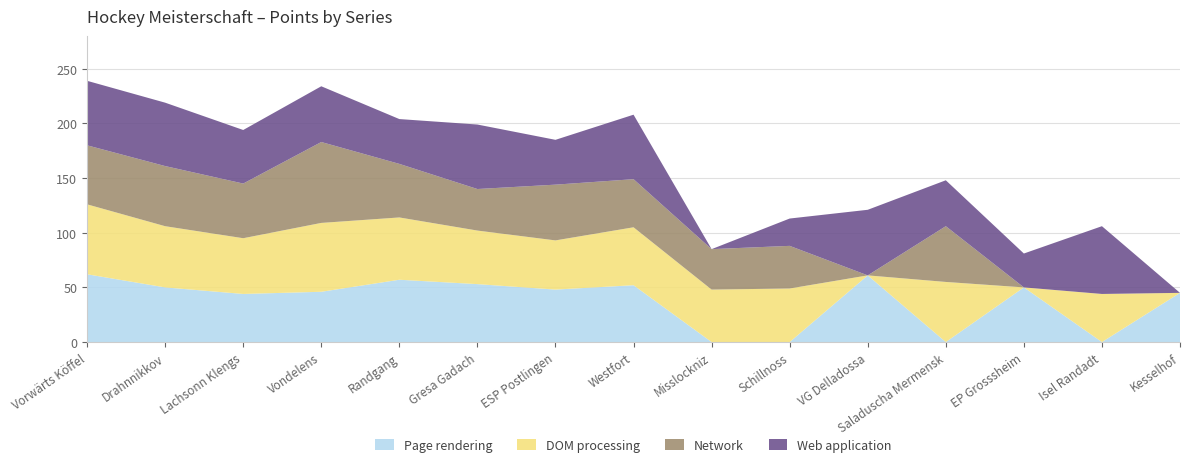

Reading left to right, transcribe all the data shown in this chart.

Page rendering: Vorwärts Köffel=62	Drahnnikkov=50	Lachsonn Klengs=44	Vondelens=46	Randgang=57	Gresa Gadach=53	ESP Postlingen=48	Westfort=52	Misslockniz=0	Schillnoss=0	VG Delladossa=61	Saladuscha Mermensk=0	EP Grosssheim=50	Isel Randadt=0	Kesselhof=45
DOM processing: Vorwärts Köffel=64	Drahnnikkov=56	Lachsonn Klengs=51	Vondelens=63	Randgang=57	Gresa Gadach=49	ESP Postlingen=45	Westfort=53	Misslockniz=48	Schillnoss=49	VG Delladossa=0	Saladuscha Mermensk=55	EP Grosssheim=0	Isel Randadt=44	Kesselhof=0
Network: Vorwärts Köffel=54	Drahnnikkov=55	Lachsonn Klengs=50	Vondelens=74	Randgang=49	Gresa Gadach=38	ESP Postlingen=51	Westfort=44	Misslockniz=37	Schillnoss=39	VG Delladossa=0	Saladuscha Mermensk=51	EP Grosssheim=0	Isel Randadt=0	Kesselhof=0
Web application: Vorwärts Köffel=59	Drahnnikkov=58	Lachsonn Klengs=49	Vondelens=51	Randgang=41	Gresa Gadach=59	ESP Postlingen=41	Westfort=59	Misslockniz=0	Schillnoss=25	VG Delladossa=60	Saladuscha Mermensk=42	EP Grosssheim=31	Isel Randadt=62	Kesselhof=0